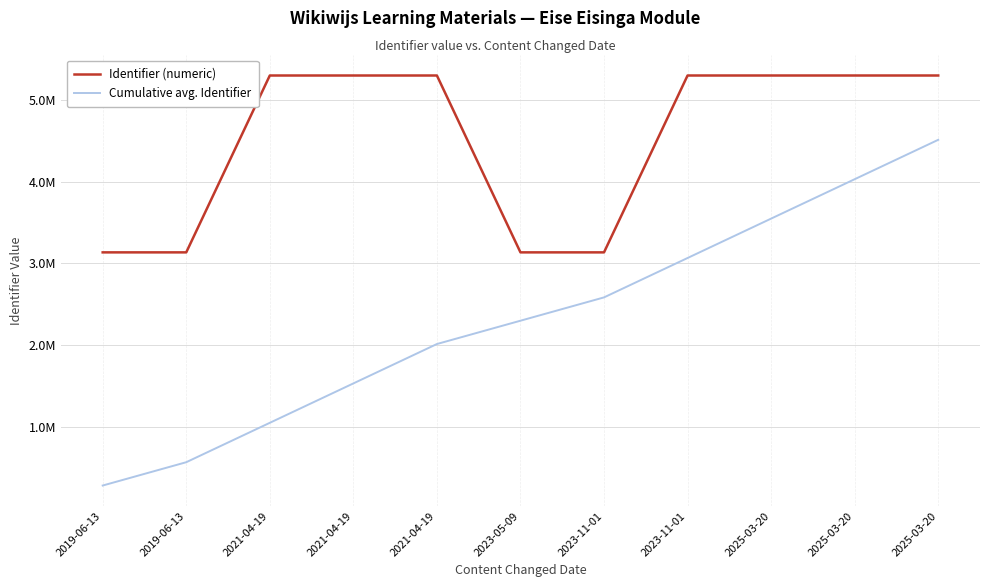

True or false: Identifier (numeric) and Cumulative avg. Identifier cross at least once.

False